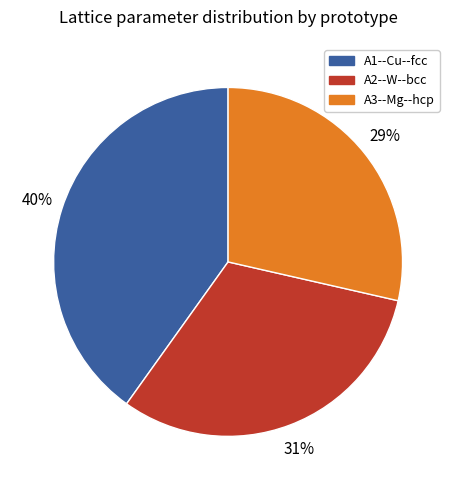

Do A1--Cu--fcc and A2--W--bcc together represent more than half of the pie?

Yes